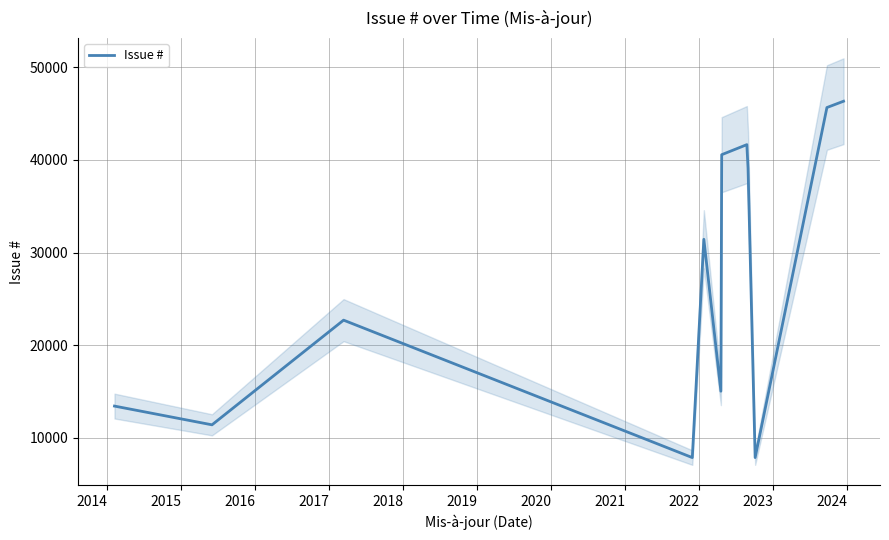

What is the minimum value shown in the chart?

7859